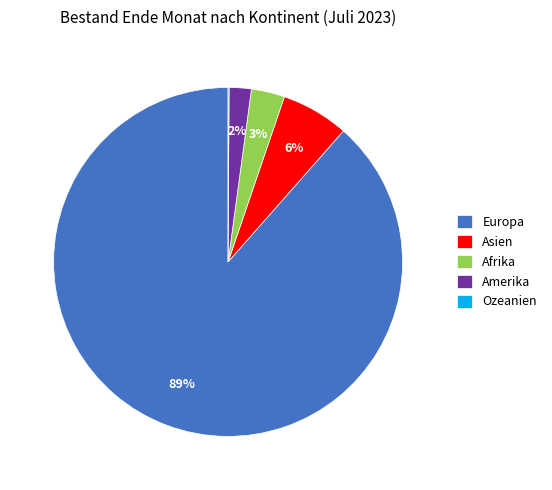

What is the majority slice?

Europa